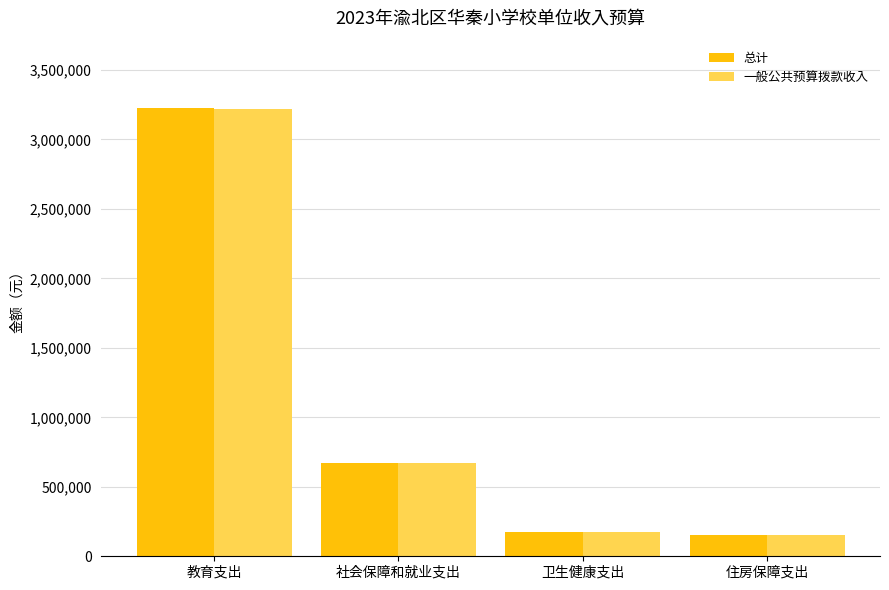

What is the sum of the 总计 values at 住房保障支出 and 教育支出?

3383219.7